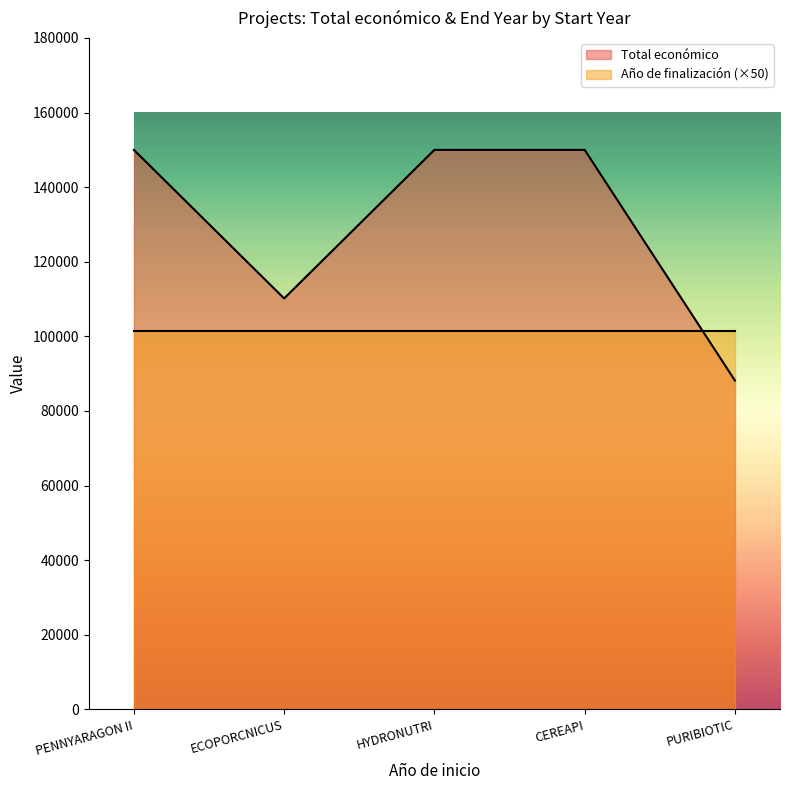

What is the difference between the maximum and minimum values?

61840